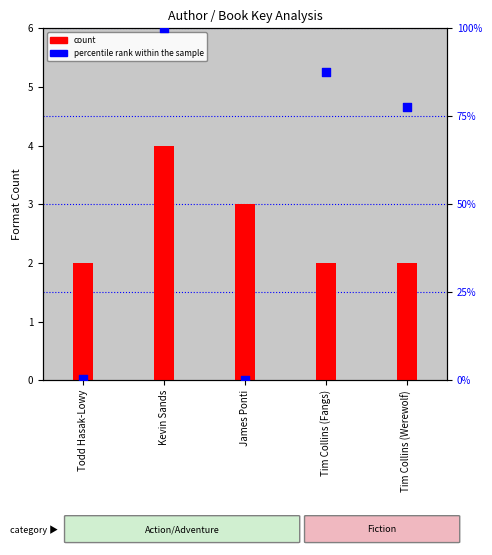

Which series has the largest Y range (max minus min)?

percentile rank within the sample